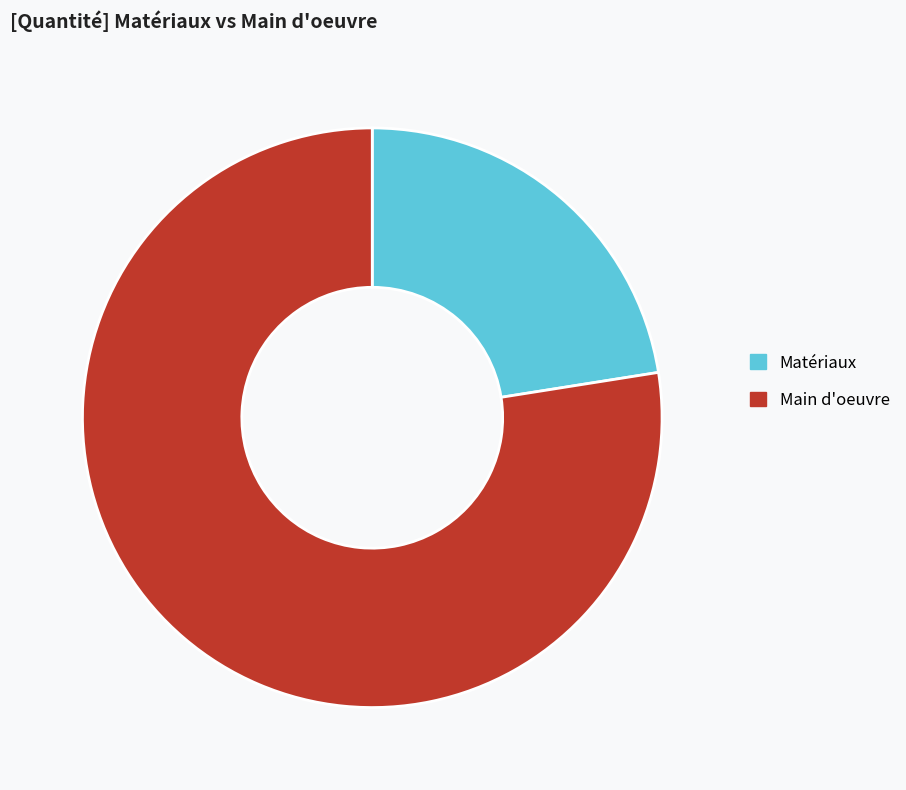

Between Matériaux and Main d'oeuvre, which is larger?

Main d'oeuvre